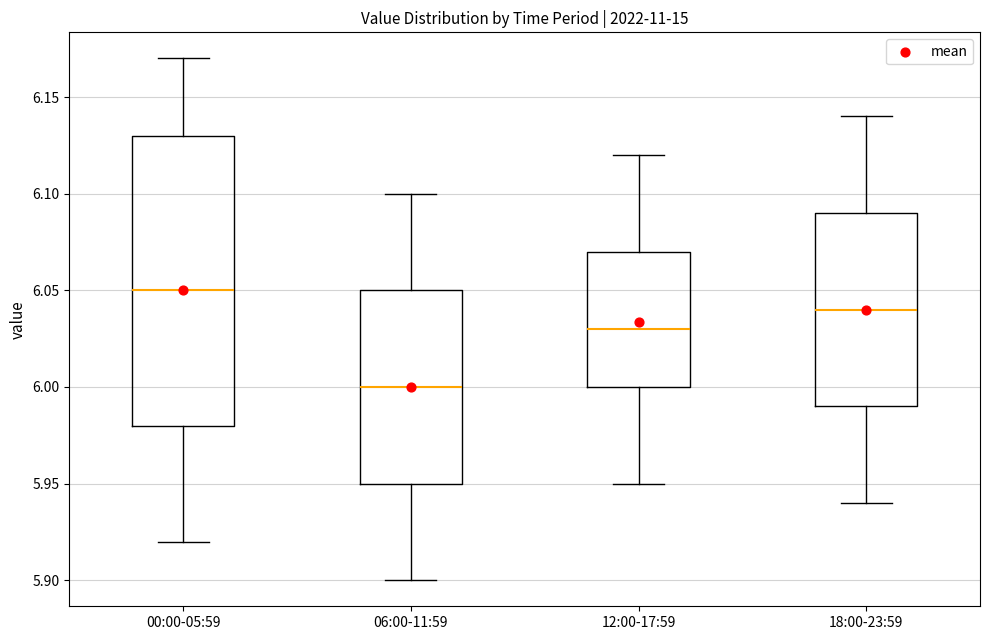

Which box is the tallest, from its lower edge to its upper edge?

00:00-05:59